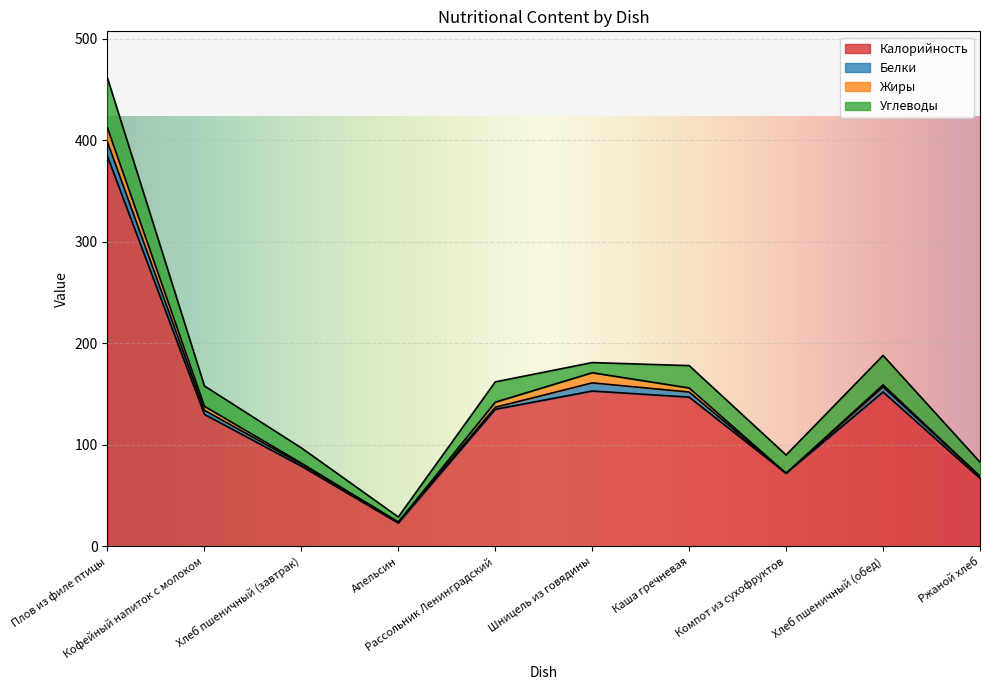

What is the sum of all Углеводы values?

202